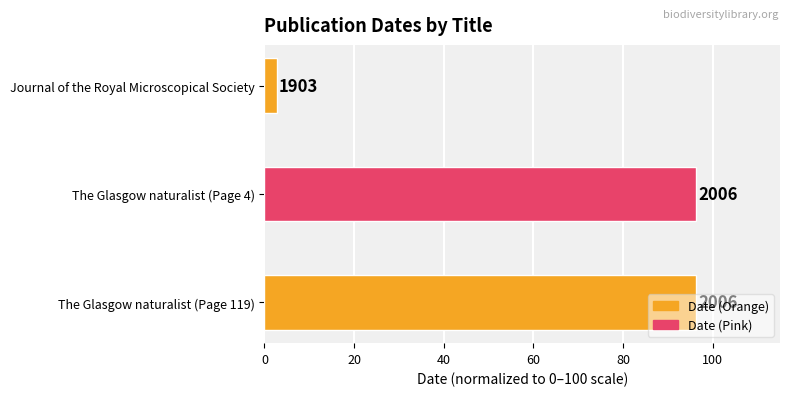

Are the bars horizontal?

Yes